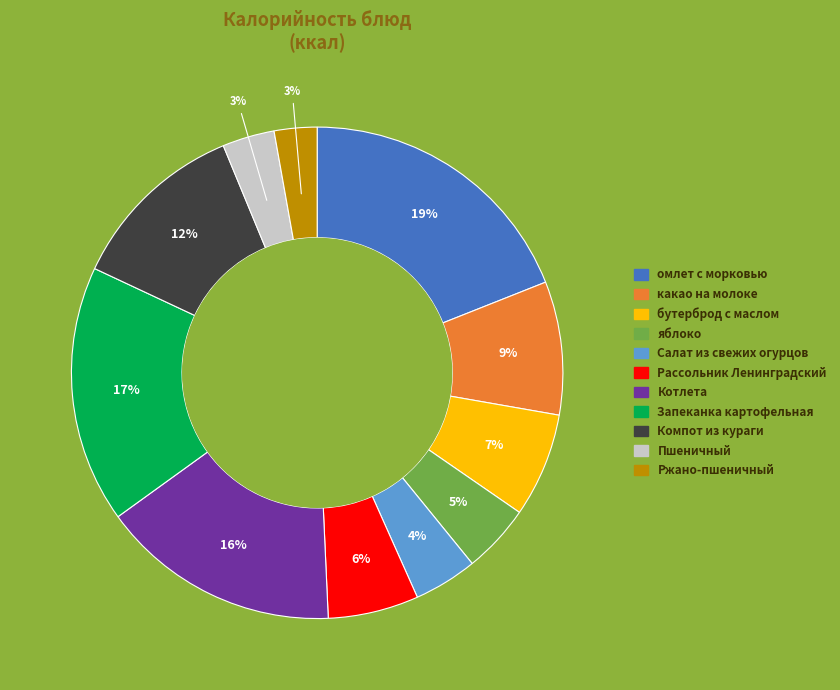

Approximately how many times larger is the value at Котлета compared to Запеканка картофельная?

0.9